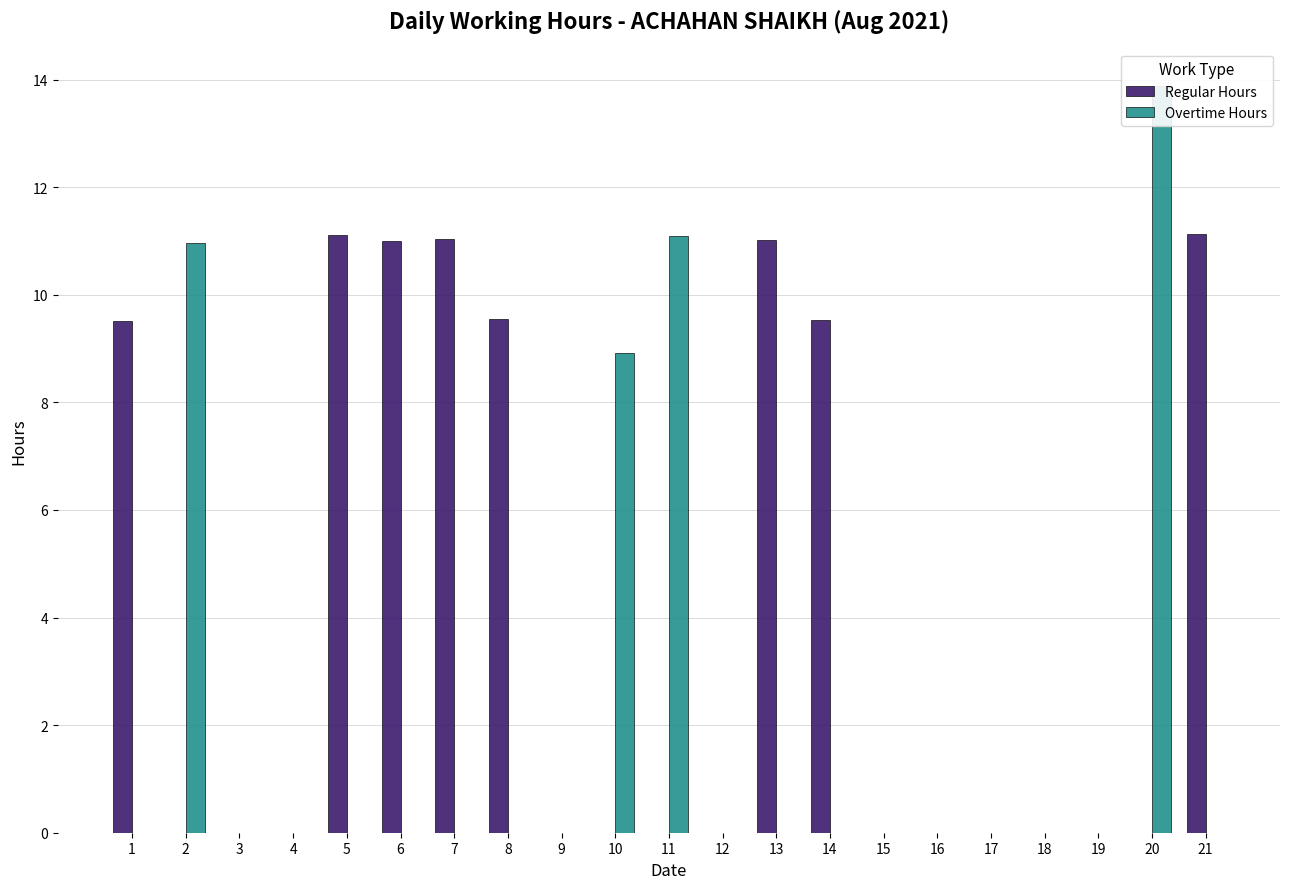

What is the spread (max minus min) of values at 13?

11.0